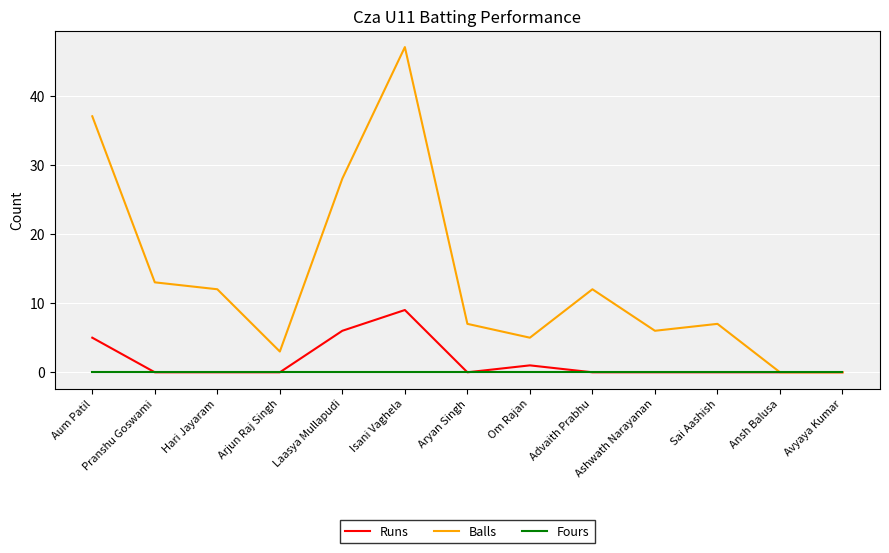

Which category has the highest value in the Runs series?

Isani Vaghela